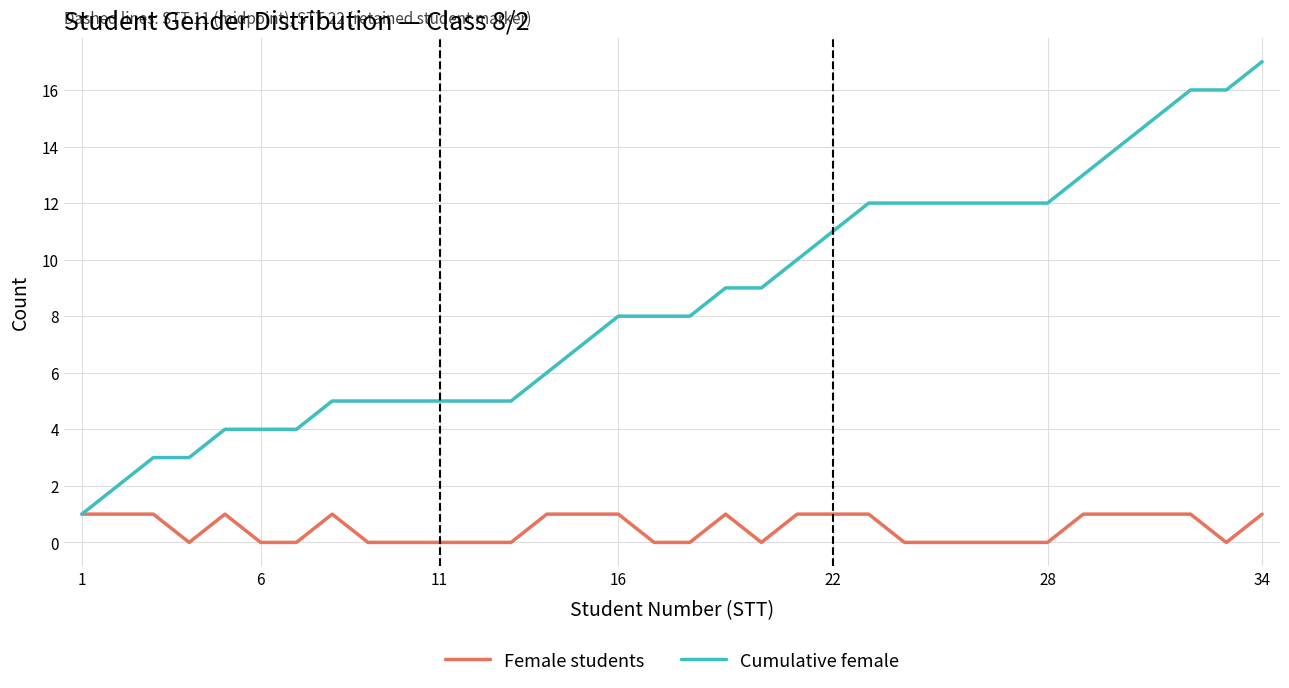

List the series in order of their peak value, highest first.

Cumulative female, Female students